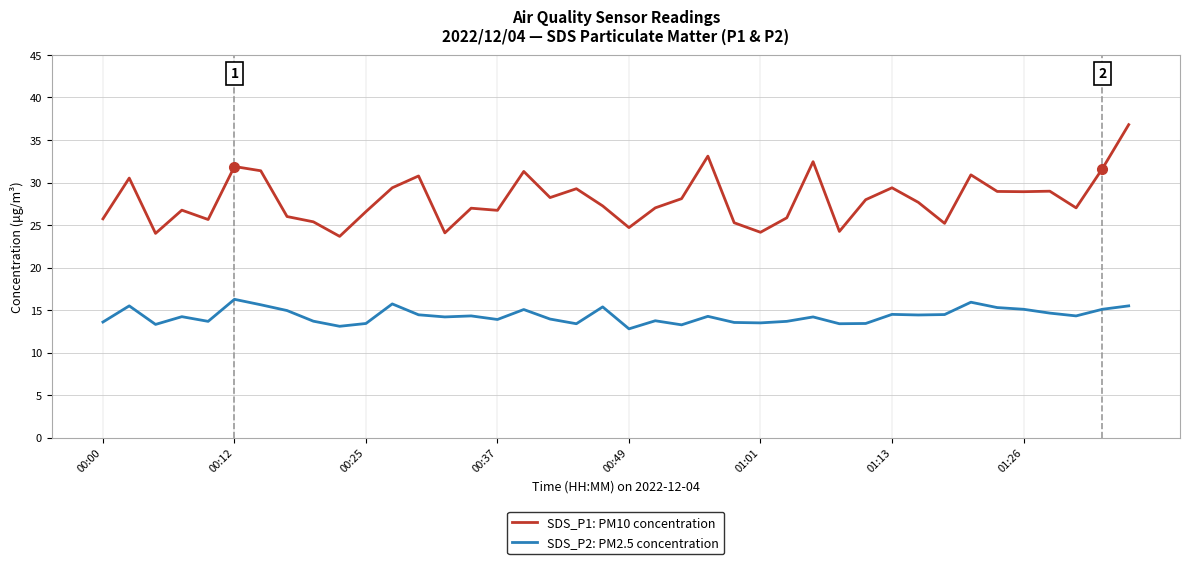

List the series in order of their overall mean, highest first.

SDS_P1: PM10 concentration, SDS_P2: PM2.5 concentration